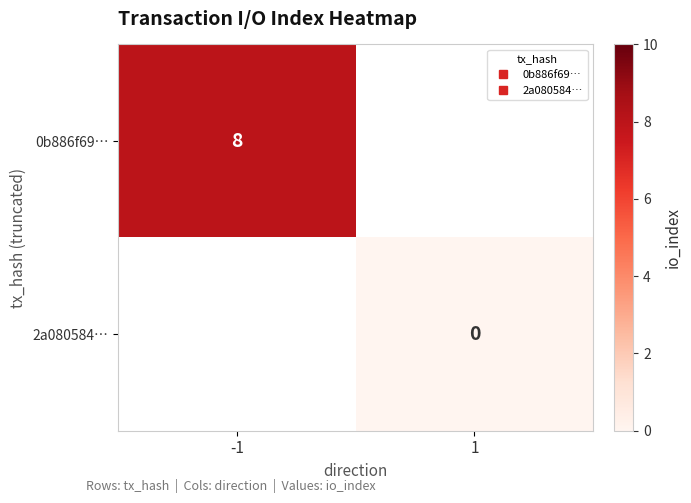

Is the value of 2a080584… at 1 greater than the value of 0b886f69… at 1?

No